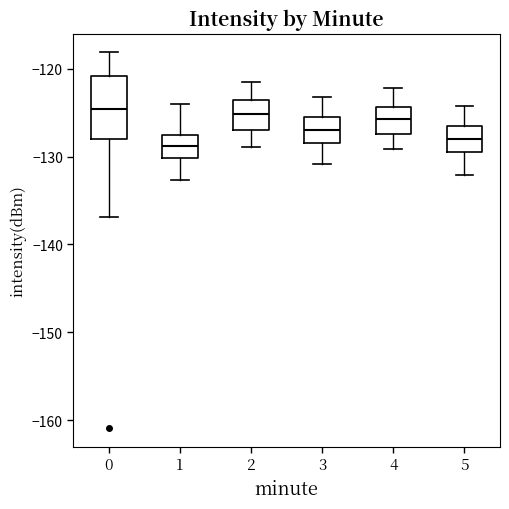

Where is the lower edge of the box at x = 1 on the y-axis? The values are not printed on the chart, so give them approximately, as read against the axis.

-130